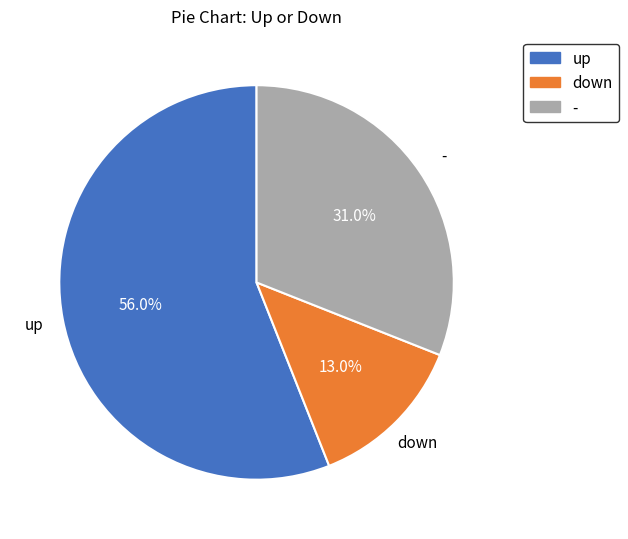

To the nearest percent, what percentage of the pie is up?

56%